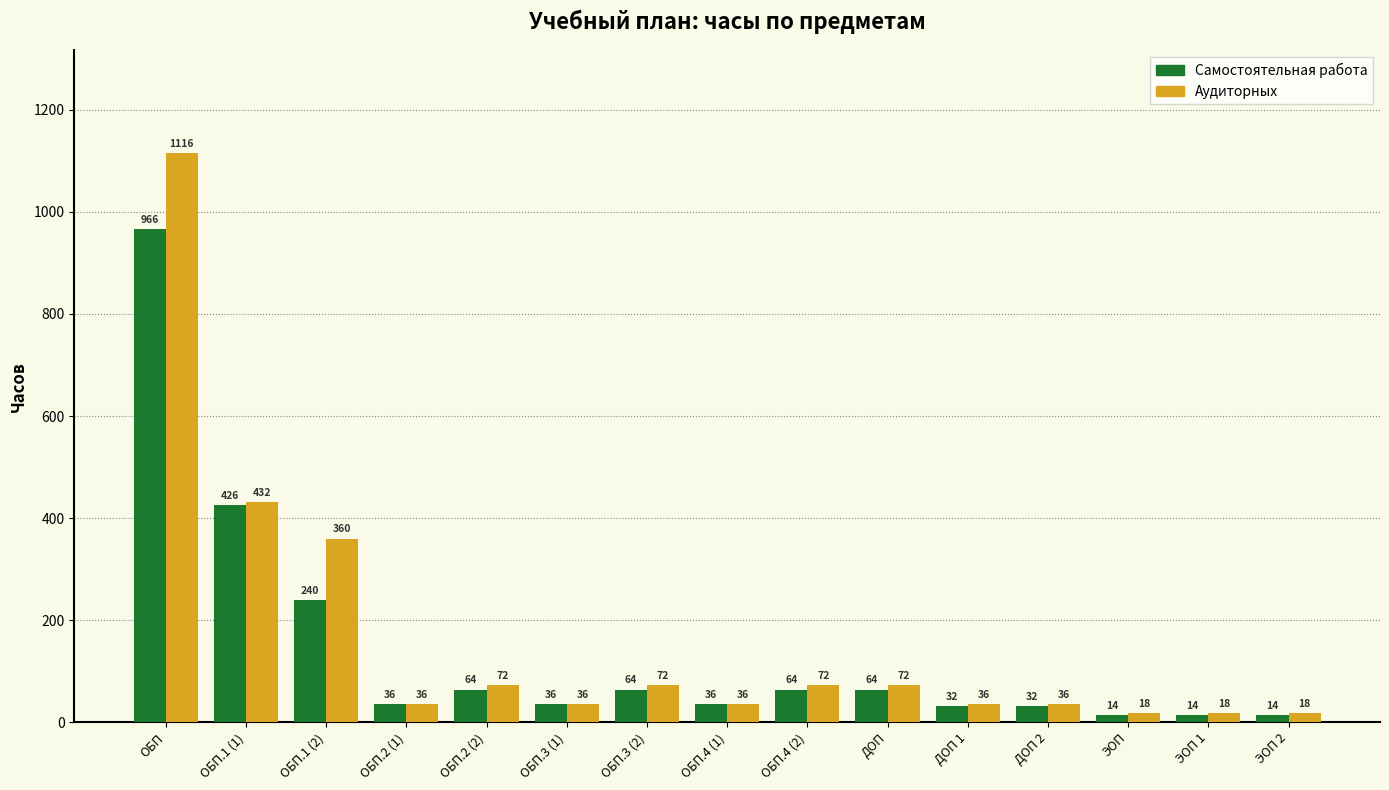

How many values in the Аудиторных series are below 36?

3